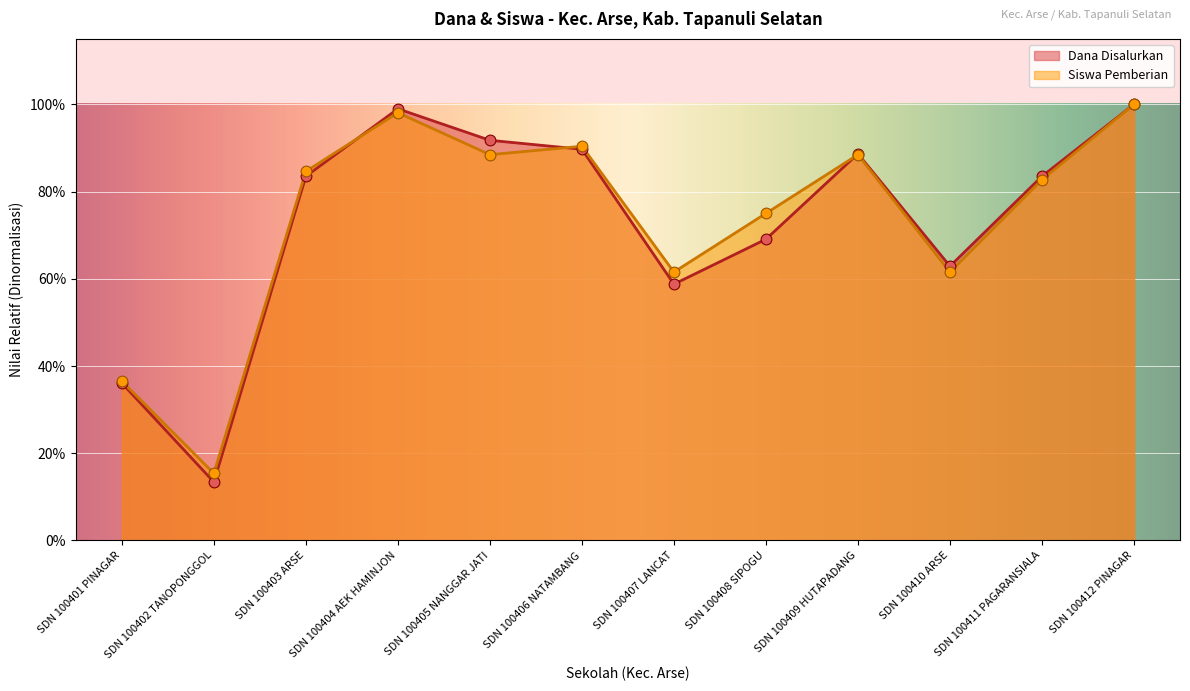

At which category is the sum across all series the highest?

SDN 100412 PINAGAR